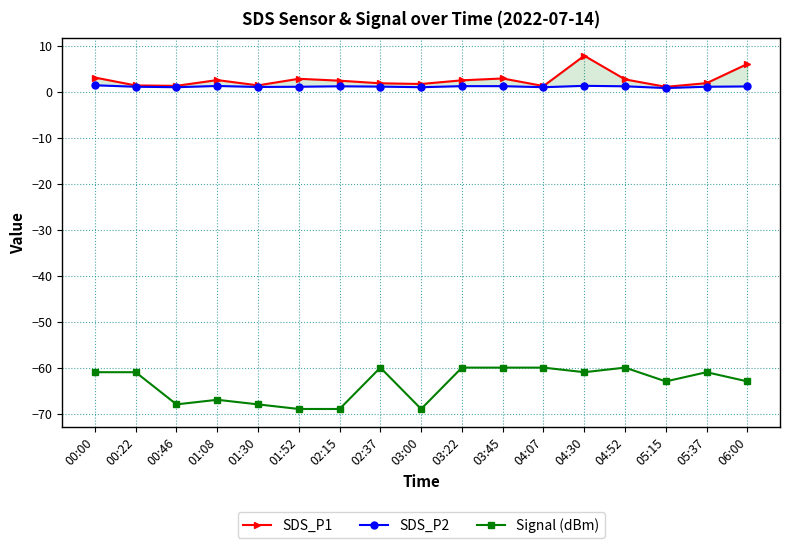

What is the average value of the SDS_P2 series?

1.1